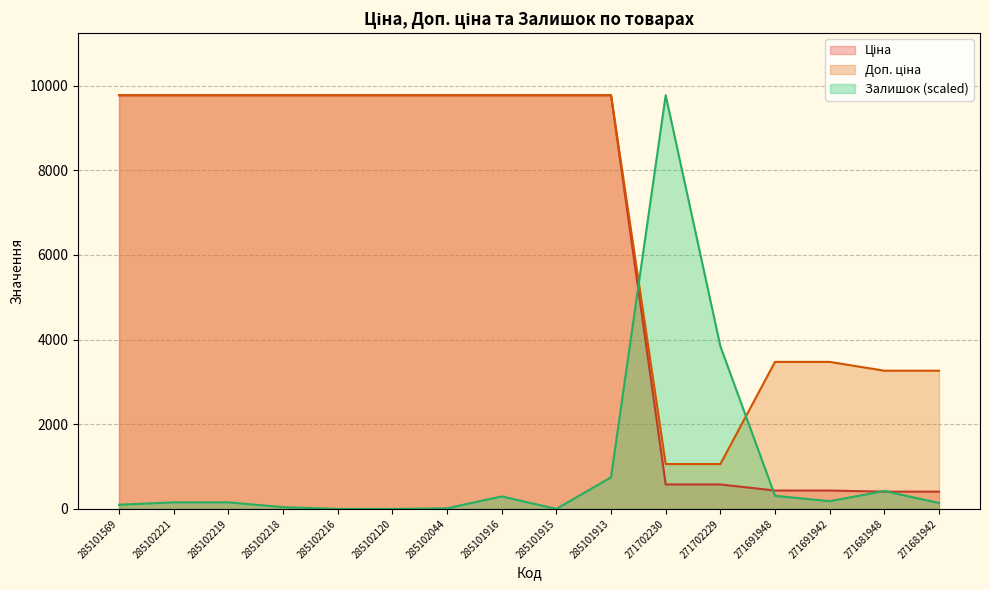

The Залишок series shows 158.8 at 285101569. True or false?

False